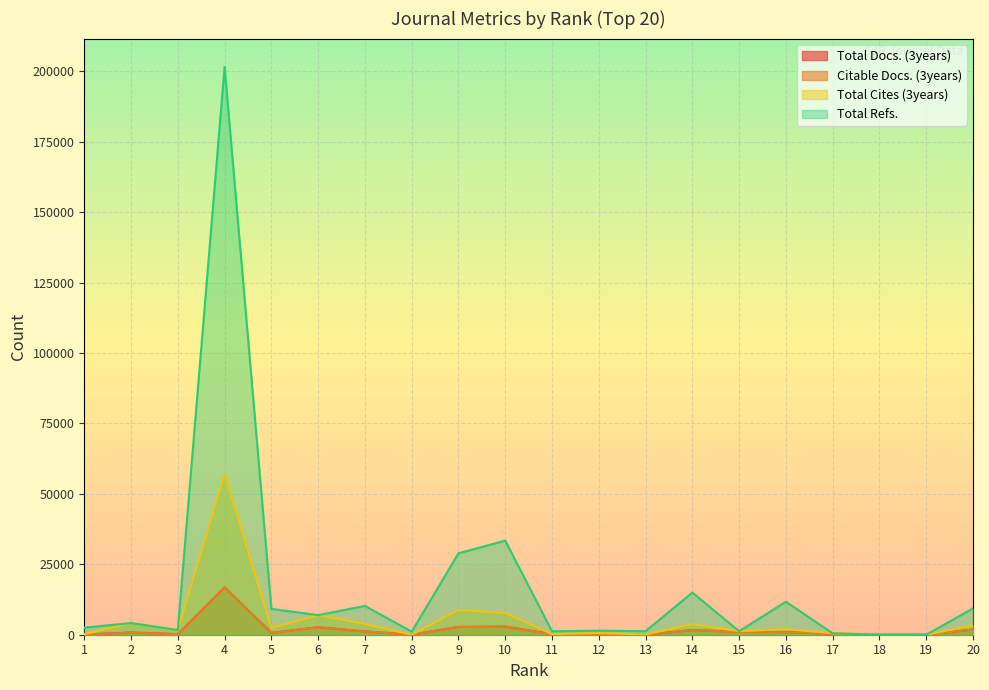

Reading left to right, what are all the values shown in this chart?

Total Docs. (3years): 1=49	2=798	3=203	4=16829	5=660	6=2654	7=1164	8=1	9=2772	10=2886	11=222	12=256	13=41	14=1651	15=1002	16=942	17=324	18=92	19=13	20=1853
Citable Docs. (3years): 1=48	2=707	3=198	4=16820	5=641	6=2648	7=1154	8=1	9=2766	10=2853	11=91	12=241	13=37	14=1644	15=930	16=935	17=320	18=79	19=12	20=1849
Total Cites (3years): 1=197	2=4142	3=1661	4=57148	5=2398	6=6958	7=3834	8=3	9=8807	10=7704	11=222	12=608	13=93	14=3761	15=1241	16=2017	17=493	18=183	19=22	20=3281
Total Refs.: 1=2511	2=4142	3=1661	4=201537	5=9163	6=6958	7=10227	8=1093	9=28897	10=33400	11=1209	12=1429	13=1245	14=14970	15=1241	16=11720	17=493	18=0	19=0	20=9363